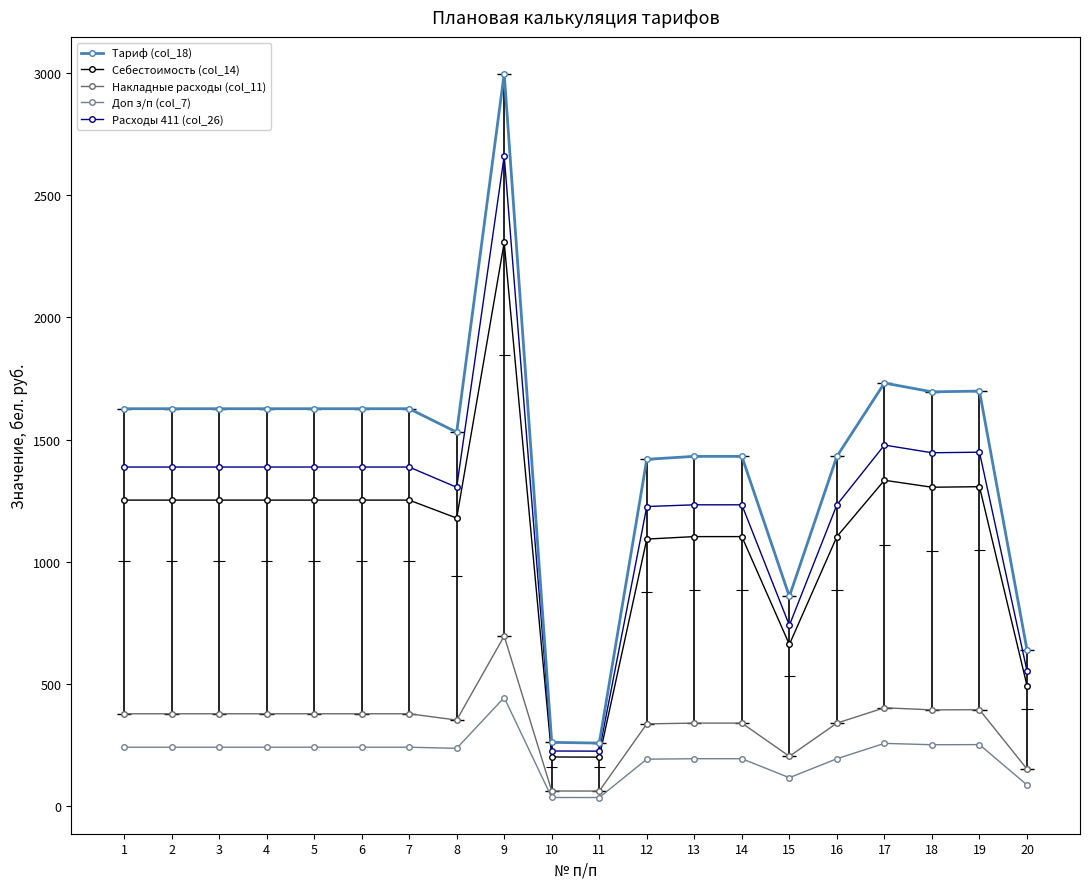

Which series has the widest spread of values?

Tариф (col_18)